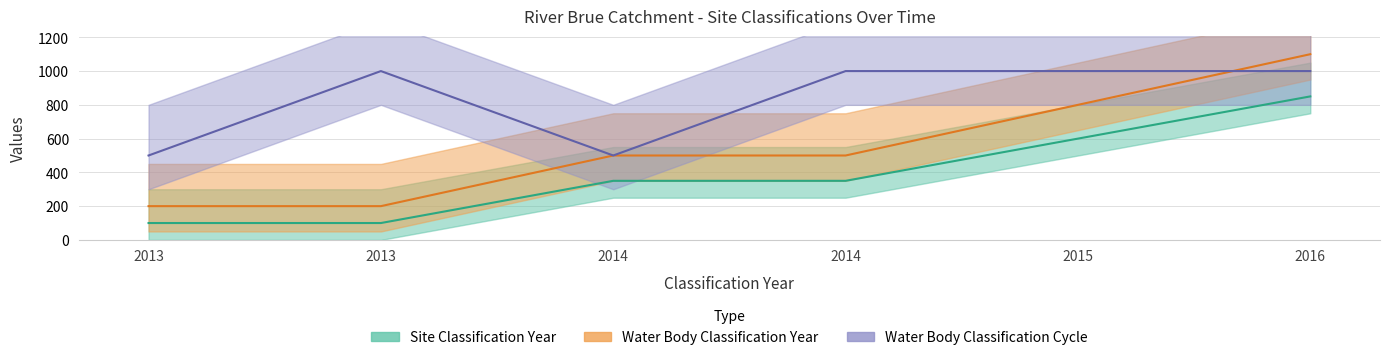

Between 2014 and 2015, which is larger?

2015